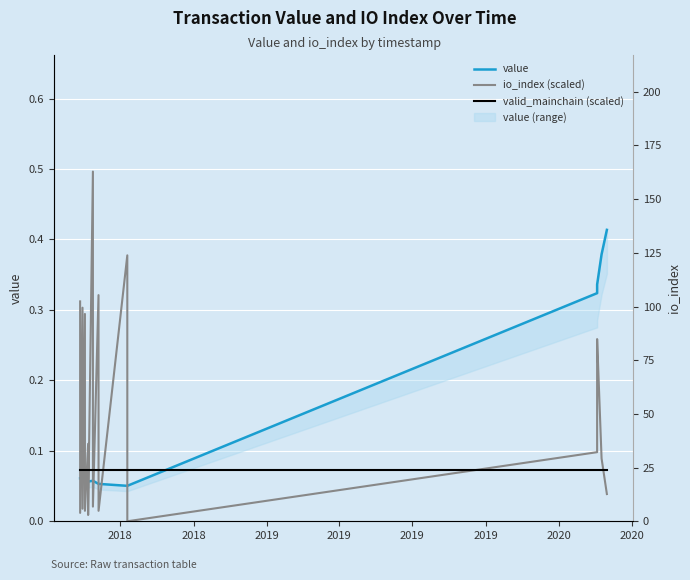

What is the average value of the value series?

0.1